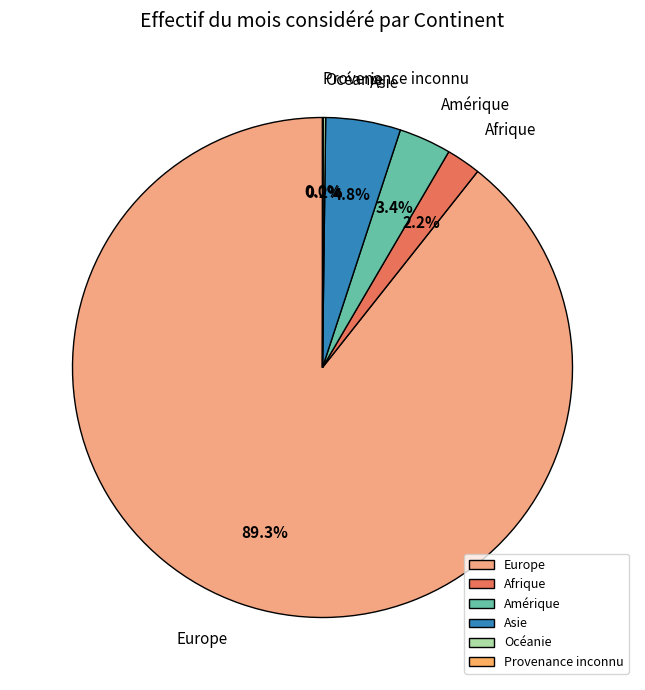

Does Amérique account for over 50% of the chart?

No